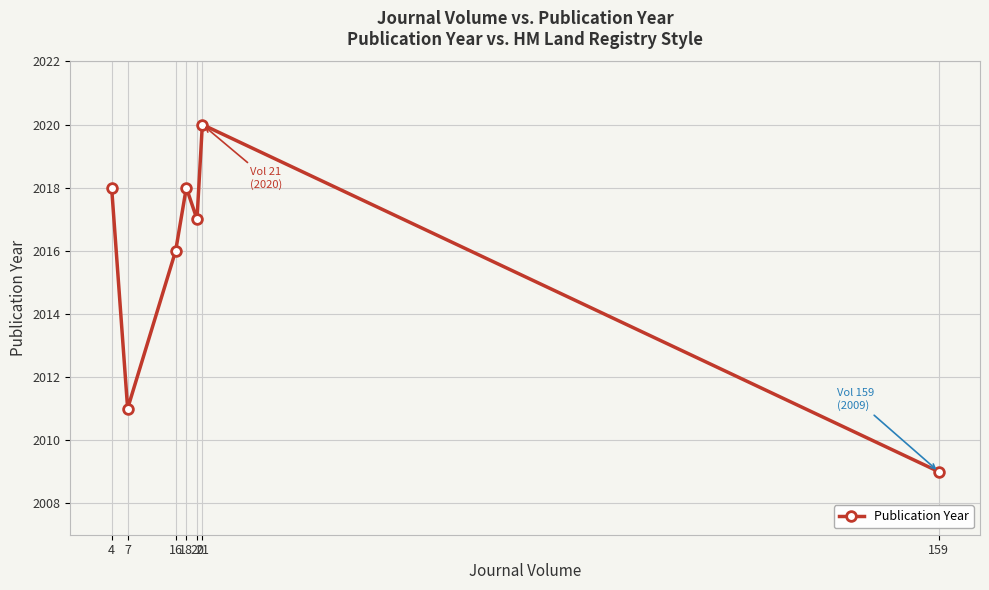

The chart shows a value of 2017 at 20. True or false?

True